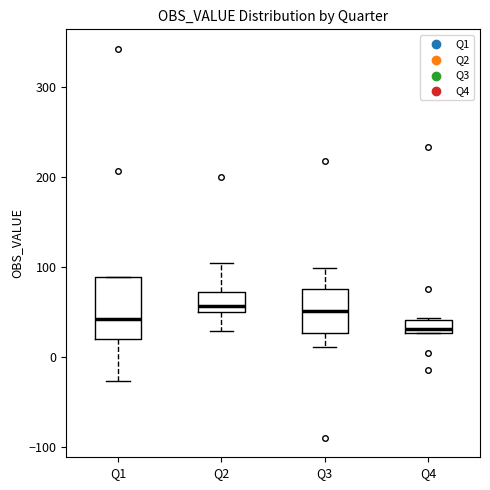

Which box has the lowest median line?

Q4